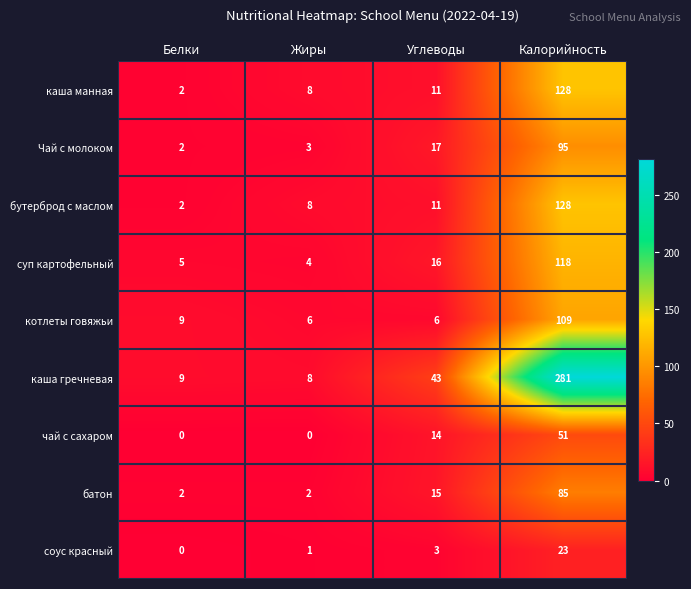

Rank the categories by каша гречневая value from highest to lowest.

Калорийность, Углеводы, Белки, Жиры